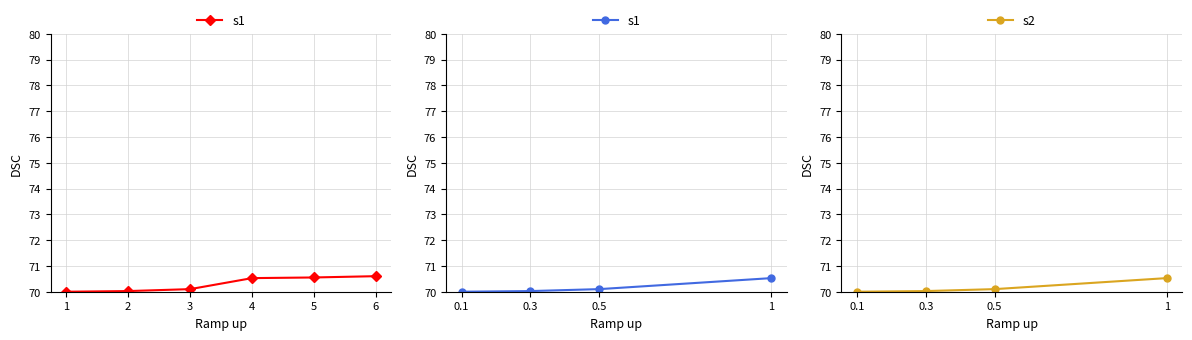

Is it true that s2 equals 70.0 at 0.3?

True